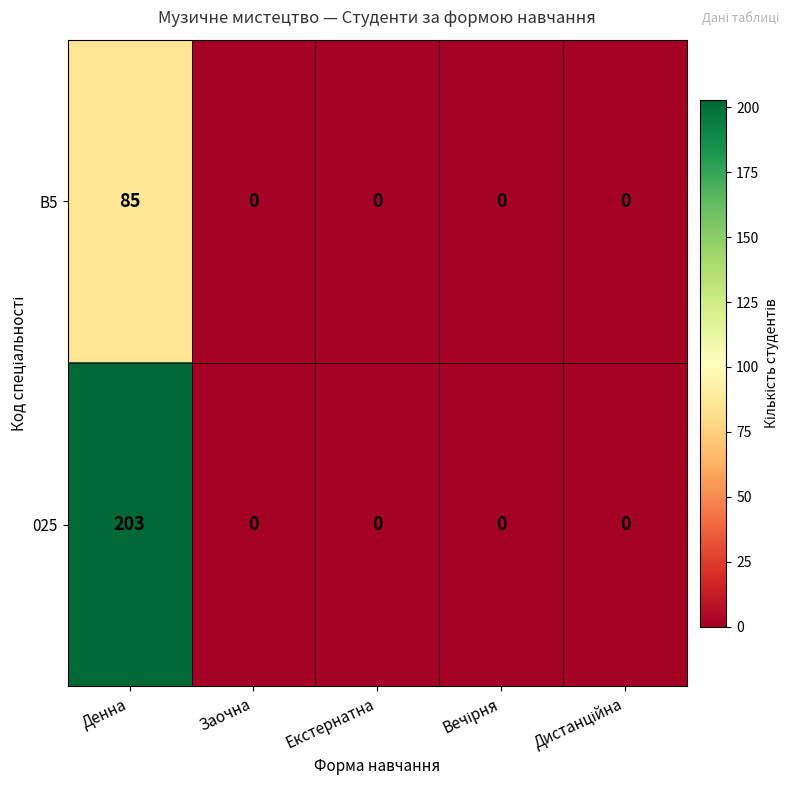

Which series changed the most between Денна and Заочна?

025